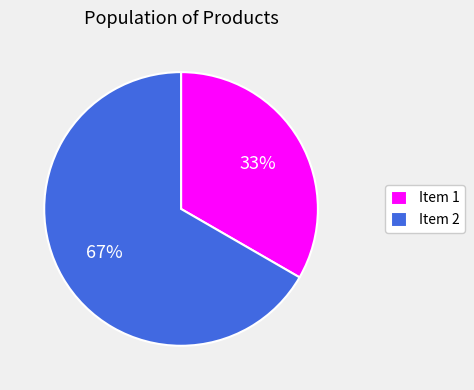

To the nearest percent, what is the combined percentage of Item 1 and Item 2?

100%